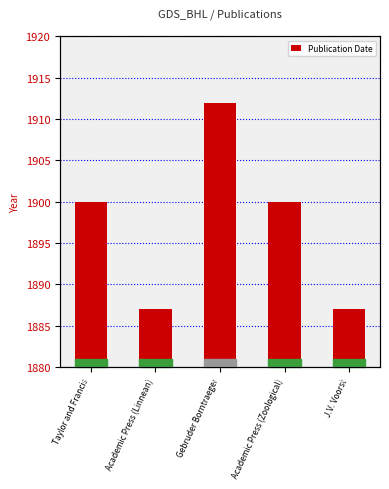

Reading left to right, transcribe all the data shown in this chart.

1900	1887	1912	1900	1887